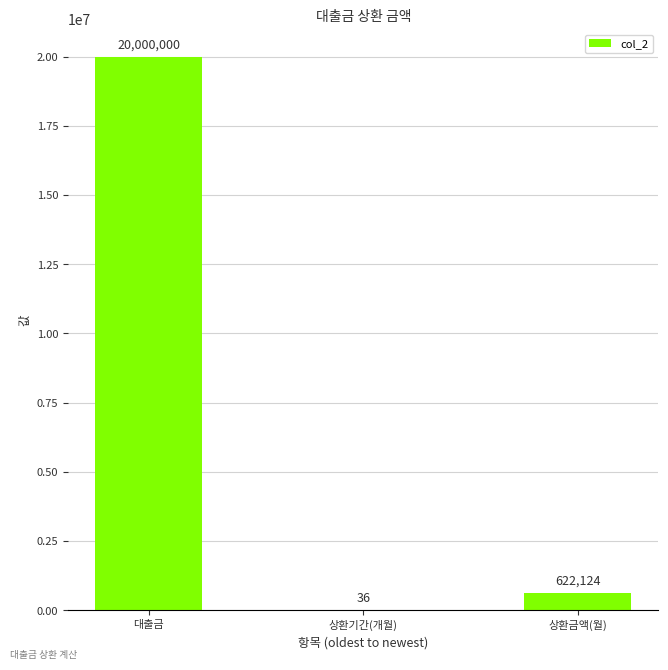

What is the maximum value shown in the chart?

20000000.0